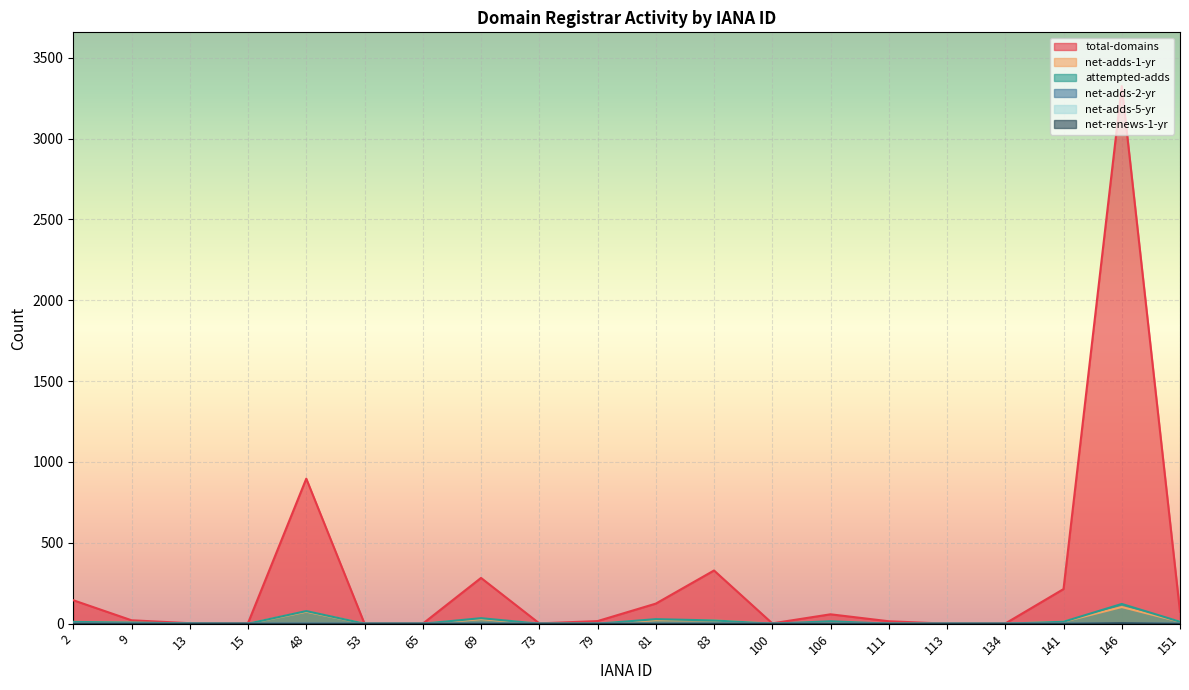

Where is the first local minimum for total-domains?

13